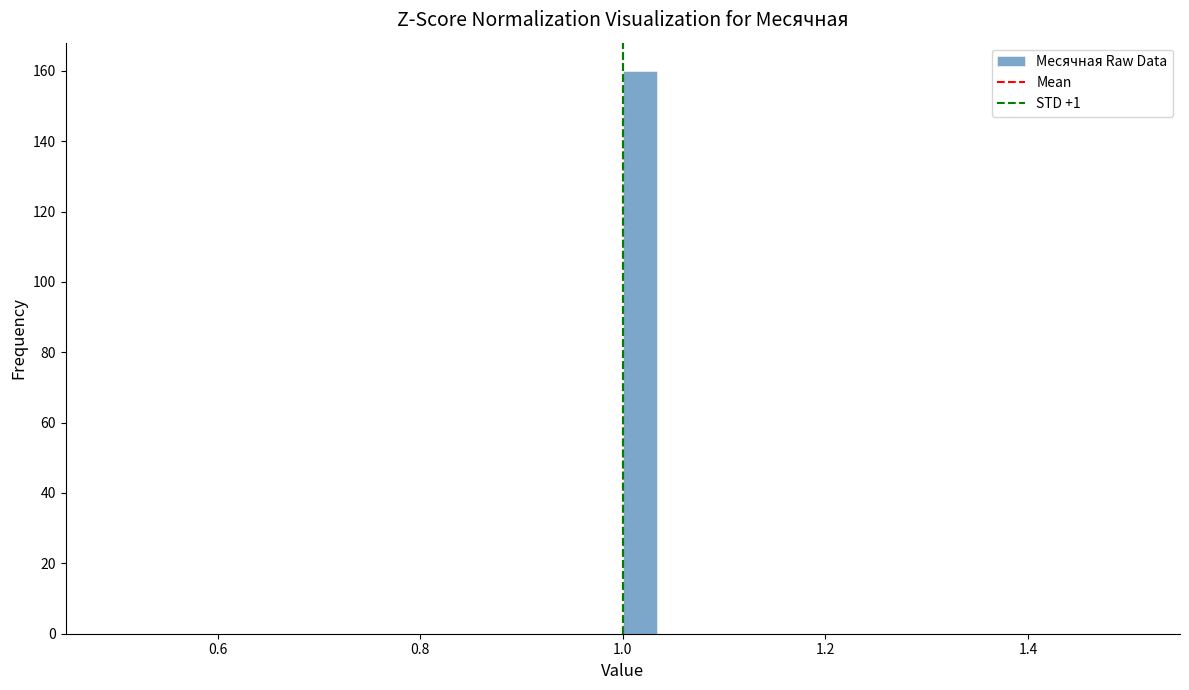

Around what value on the x-axis is the tallest bar? Give the approximate position of its centre, as read against the axis.

1.02